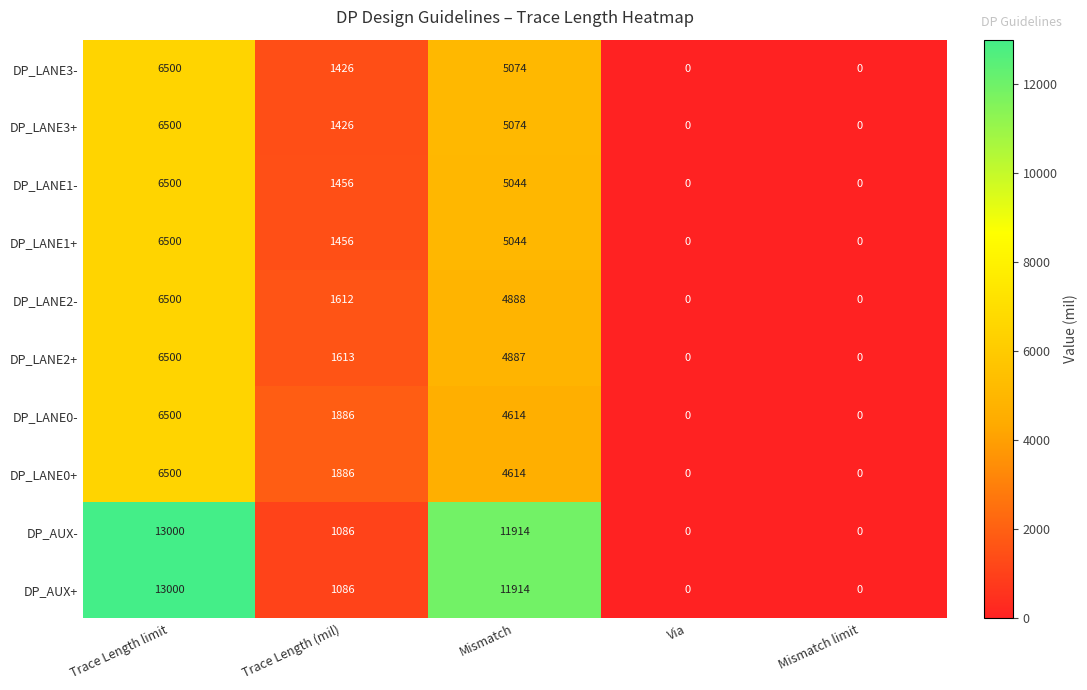

At how many categories does at least one series exceed 11109?

2